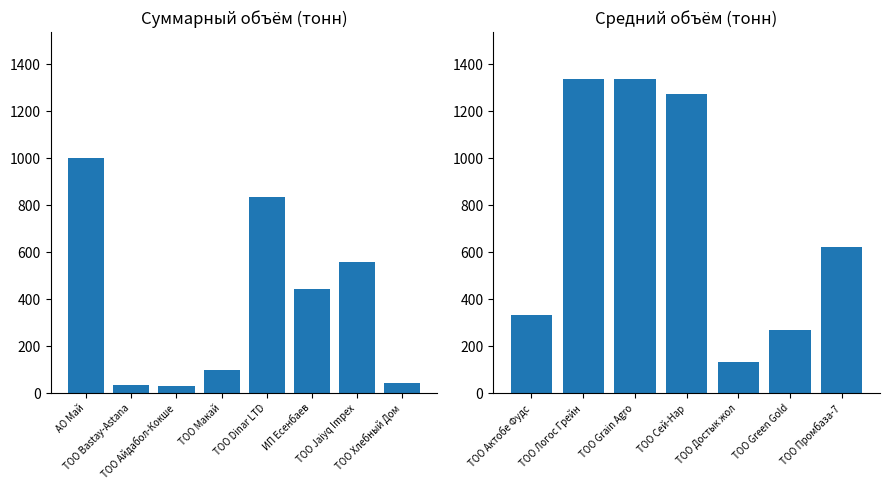

What is the maximum value shown in the chart?

1337.2